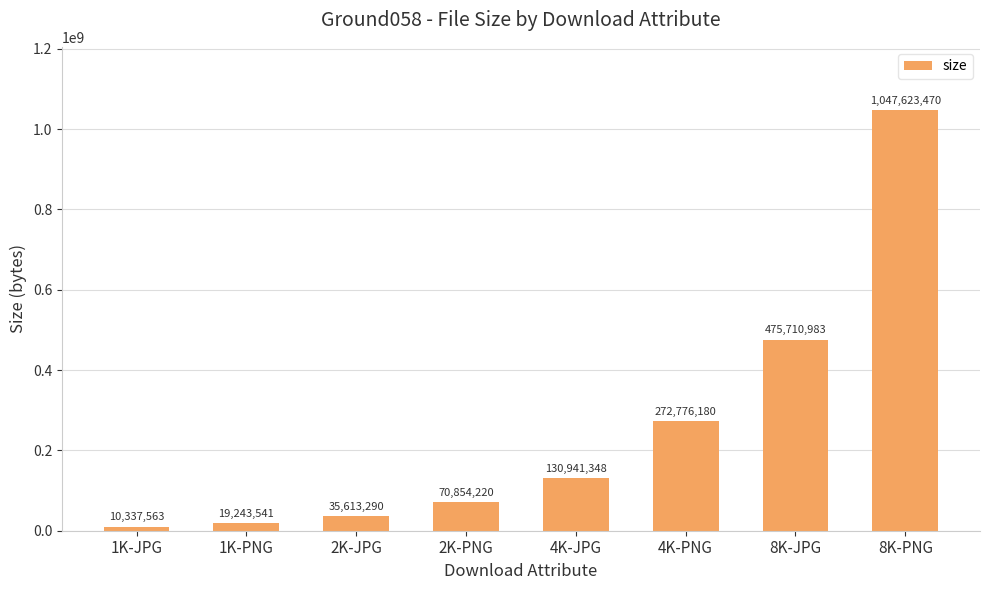

Reading right to left, extract all data points from this chart.

8K-PNG=1047623470	8K-JPG=475710983	4K-PNG=272776180	4K-JPG=130941348	2K-PNG=70854220	2K-JPG=35613290	1K-PNG=19243541	1K-JPG=10337563